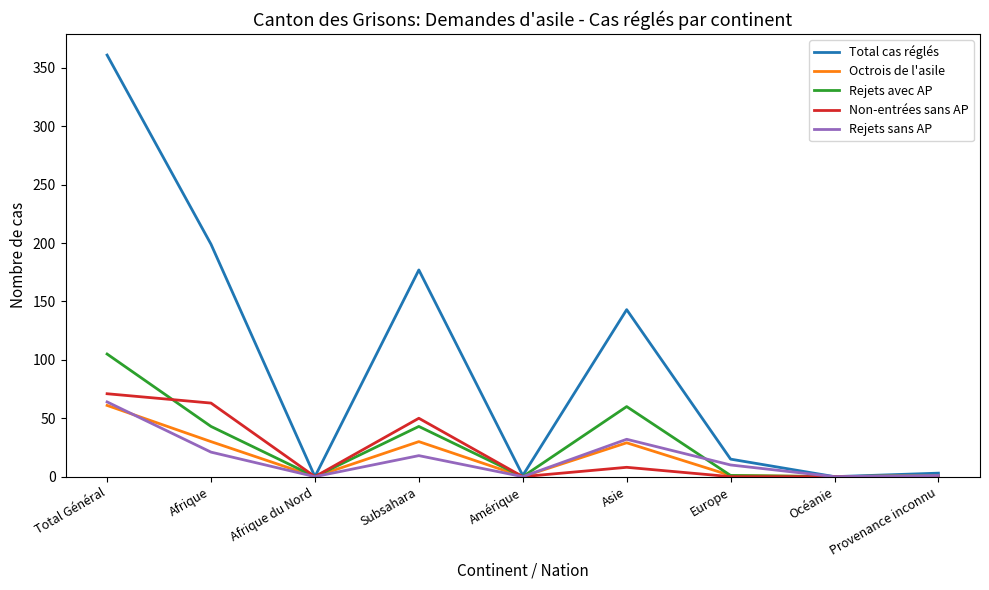

What position from the left is Amérique?

5